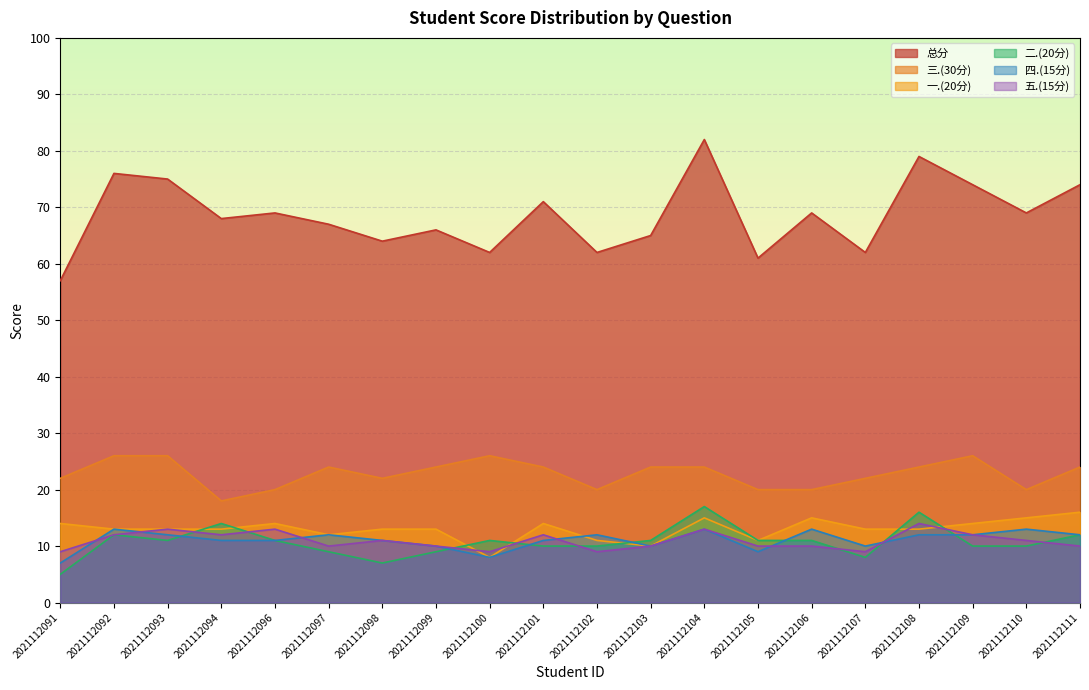

Between 2021112098 and 2021112107, which series saw the biggest shift?

总分